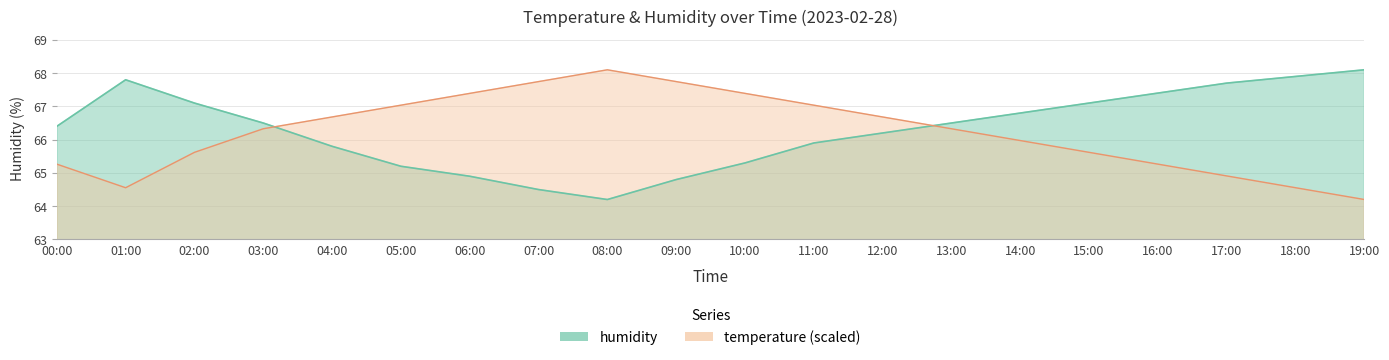

Is it true that temperature equals 67.7 at 09:00?

True